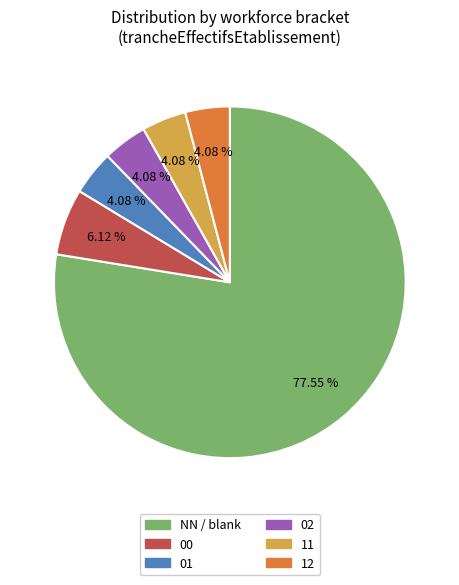

Is there any slice that represents more than half of the pie?

Yes